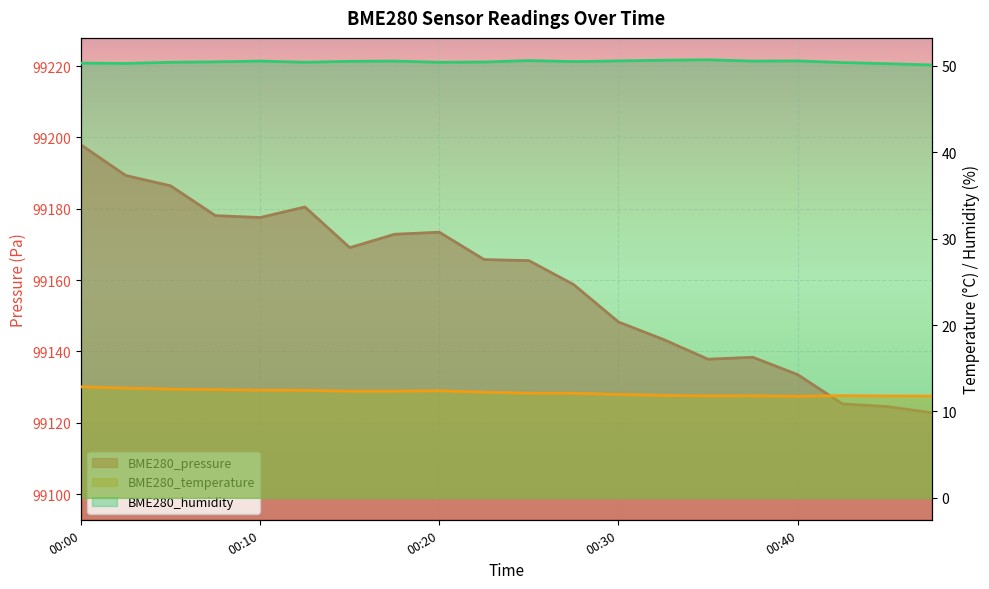

True or false: BME280_temperature and BME280_pressure intersect in this chart.

False